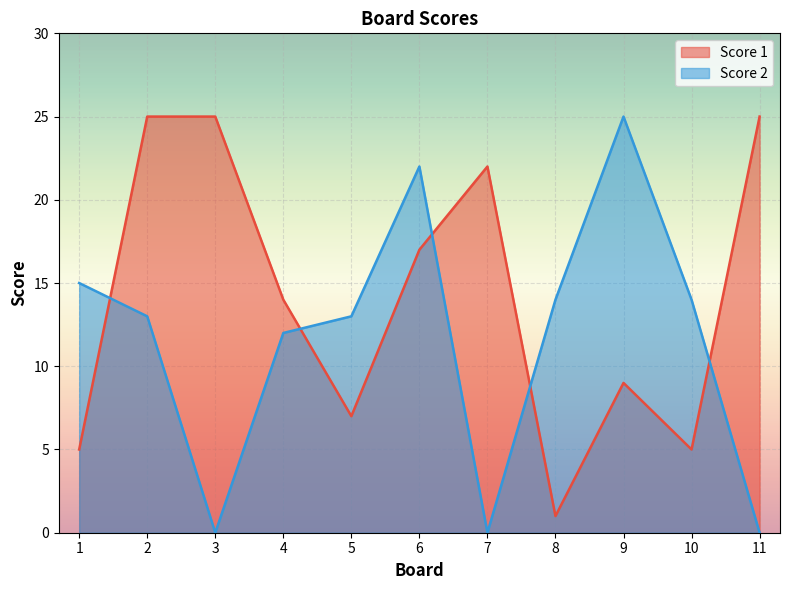

What is the difference between the Score 2 values at 4 and 9?

13